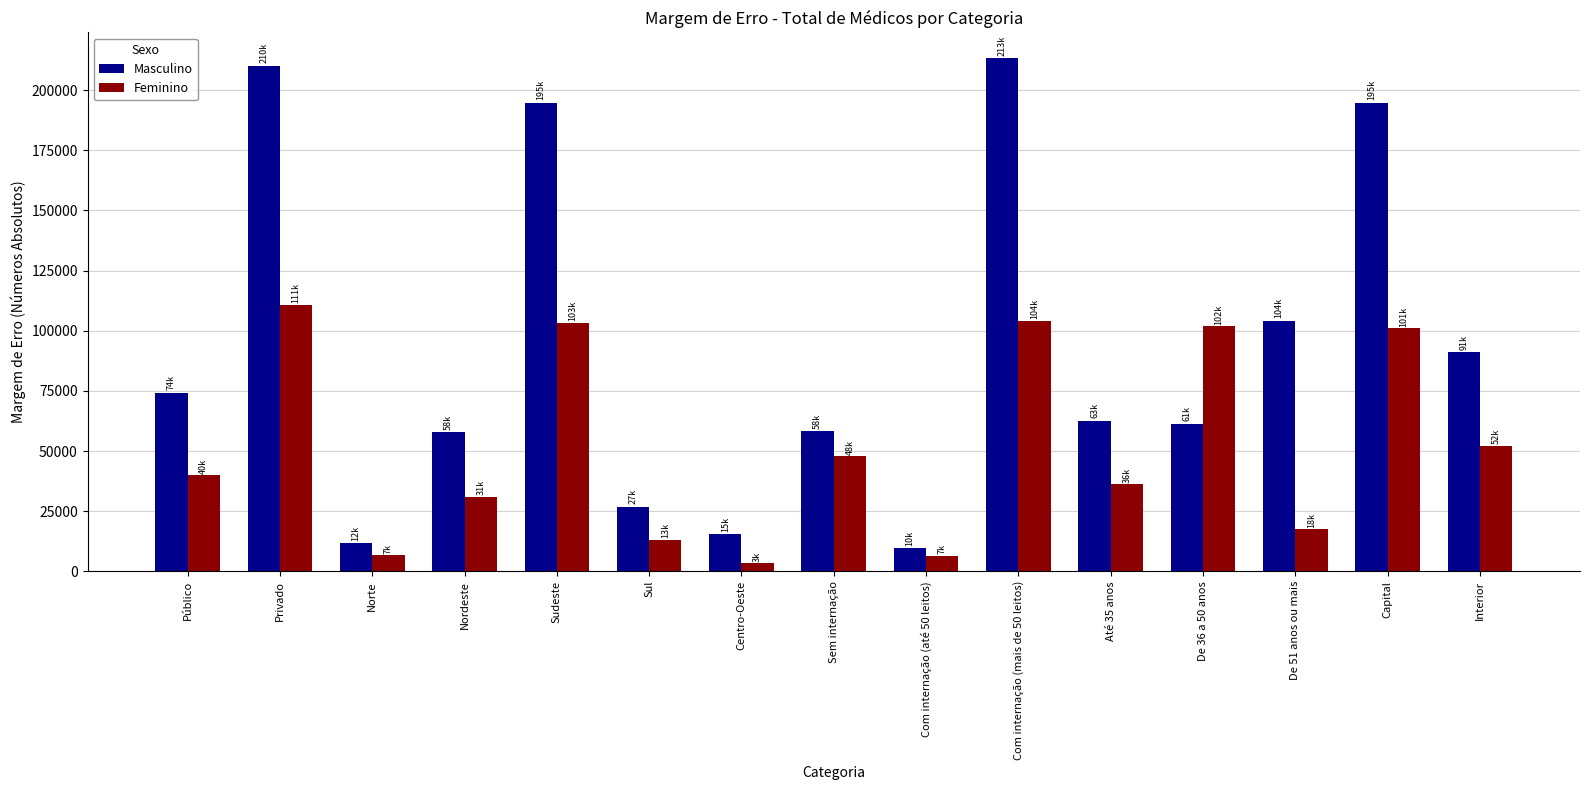

Rank the series at Nordeste from highest to lowest value.

Masculino, Feminino